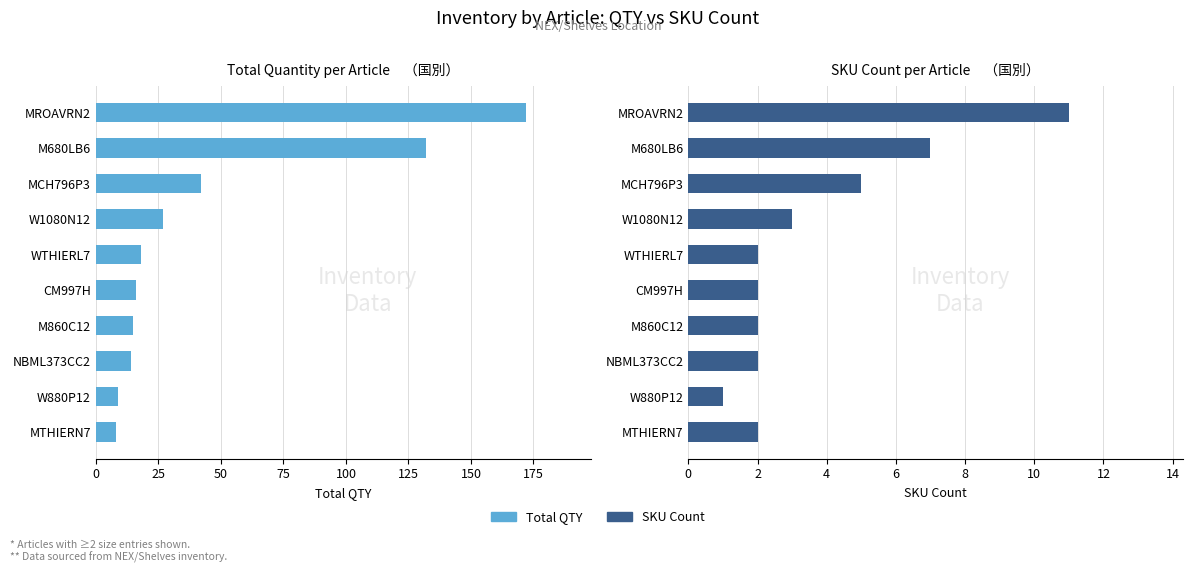

Reading right to left, list all the values displayed in this chart.

Total QTY: 8	9	14	15	16	18	27	42	132	172
SKU Count: 2	1	2	2	2	2	3	5	7	11